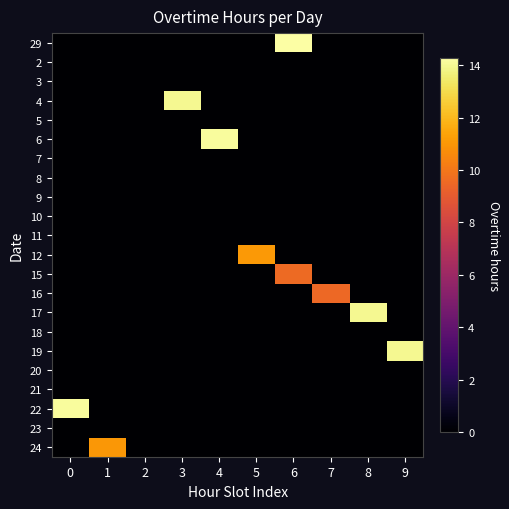

Reading right to left, extract all data points from this chart.

29: 9=0.0	8=0.0	7=0.0	6=14.3	5=0.0	4=0.0	3=0.0	2=0.0	1=0.0	0=0.0
2: 9=0.0	8=0.0	7=0.0	6=0.0	5=0.0	4=0.0	3=0.0	2=0.0	1=0.0	0=0.0
3: 9=0.0	8=0.0	7=0.0	6=0.0	5=0.0	4=0.0	3=0.0	2=0.0	1=0.0	0=0.0
4: 9=0.0	8=0.0	7=0.0	6=0.0	5=0.0	4=0.0	3=14.0	2=0.0	1=0.0	0=0.0
5: 9=0.0	8=0.0	7=0.0	6=0.0	5=0.0	4=0.0	3=0.0	2=0.0	1=0.0	0=0.0
6: 9=0.0	8=0.0	7=0.0	6=0.0	5=0.0	4=14.1	3=0.0	2=0.0	1=0.0	0=0.0
7: 9=0.0	8=0.0	7=0.0	6=0.0	5=0.0	4=0.0	3=0.0	2=0.0	1=0.0	0=0.0
8: 9=0.0	8=0.0	7=0.0	6=0.0	5=0.0	4=0.0	3=0.0	2=0.0	1=0.0	0=0.0
9: 9=0.0	8=0.0	7=0.0	6=0.0	5=0.0	4=0.0	3=0.0	2=0.0	1=0.0	0=0.0
10: 9=0.0	8=0.0	7=0.0	6=0.0	5=0.0	4=0.0	3=0.0	2=0.0	1=0.0	0=0.0
11: 9=0.0	8=0.0	7=0.0	6=0.0	5=0.0	4=0.0	3=0.0	2=0.0	1=0.0	0=0.0
12: 9=0.0	8=0.0	7=0.0	6=0.0	5=11.1	4=0.0	3=0.0	2=0.0	1=0.0	0=0.0
15: 9=0.0	8=0.0	7=0.0	6=9.6	5=0.0	4=0.0	3=0.0	2=0.0	1=0.0	0=0.0
16: 9=0.0	8=0.0	7=9.5	6=0.0	5=0.0	4=0.0	3=0.0	2=0.0	1=0.0	0=0.0
17: 9=0.0	8=14.0	7=0.0	6=0.0	5=0.0	4=0.0	3=0.0	2=0.0	1=0.0	0=0.0
18: 9=0.0	8=0.0	7=0.0	6=0.0	5=0.0	4=0.0	3=0.0	2=0.0	1=0.0	0=0.0
19: 9=14.0	8=0.0	7=0.0	6=0.0	5=0.0	4=0.0	3=0.0	2=0.0	1=0.0	0=0.0
20: 9=0.0	8=0.0	7=0.0	6=0.0	5=0.0	4=0.0	3=0.0	2=0.0	1=0.0	0=0.0
21: 9=0.0	8=0.0	7=0.0	6=0.0	5=0.0	4=0.0	3=0.0	2=0.0	1=0.0	0=0.0
22: 9=0.0	8=0.0	7=0.0	6=0.0	5=0.0	4=0.0	3=0.0	2=0.0	1=0.0	0=14.2
23: 9=0.0	8=0.0	7=0.0	6=0.0	5=0.0	4=0.0	3=0.0	2=0.0	1=0.0	0=0.0
24: 9=0.0	8=0.0	7=0.0	6=0.0	5=0.0	4=0.0	3=0.0	2=0.0	1=11.0	0=0.0